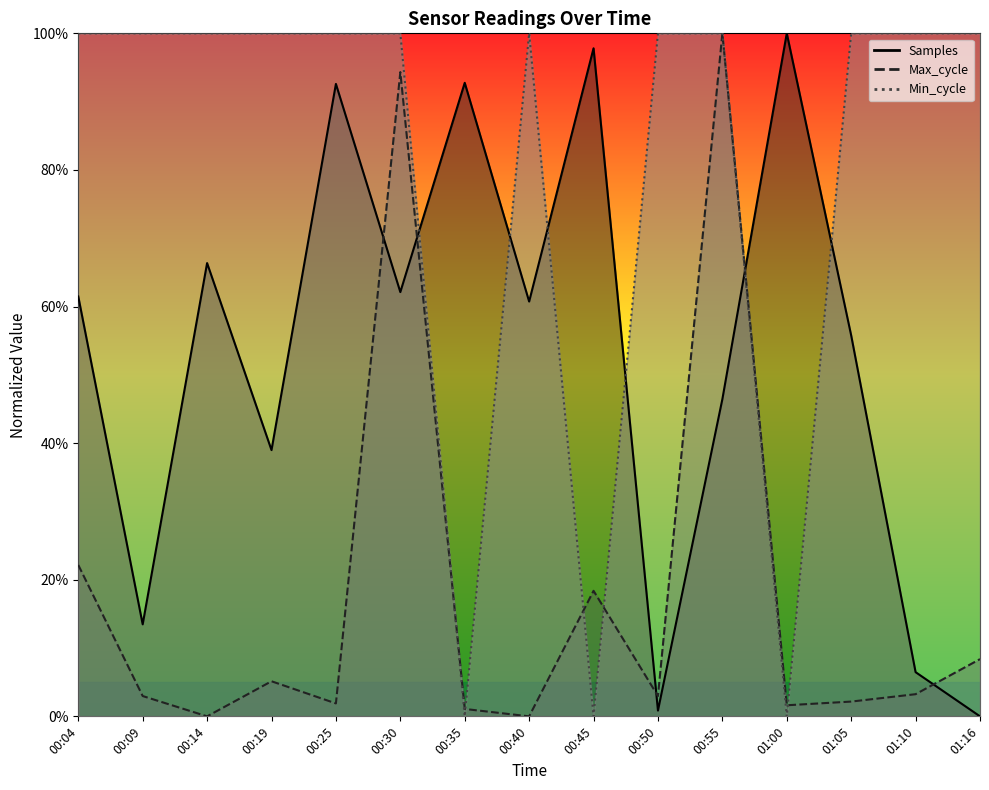

What are all the series names shown in the legend?

Samples, Max_cycle, Min_cycle